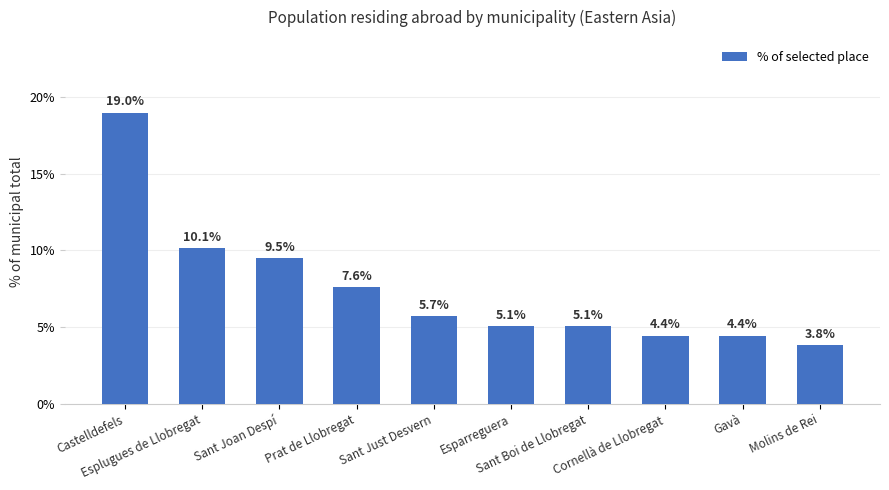

How many bars are there in total?

10